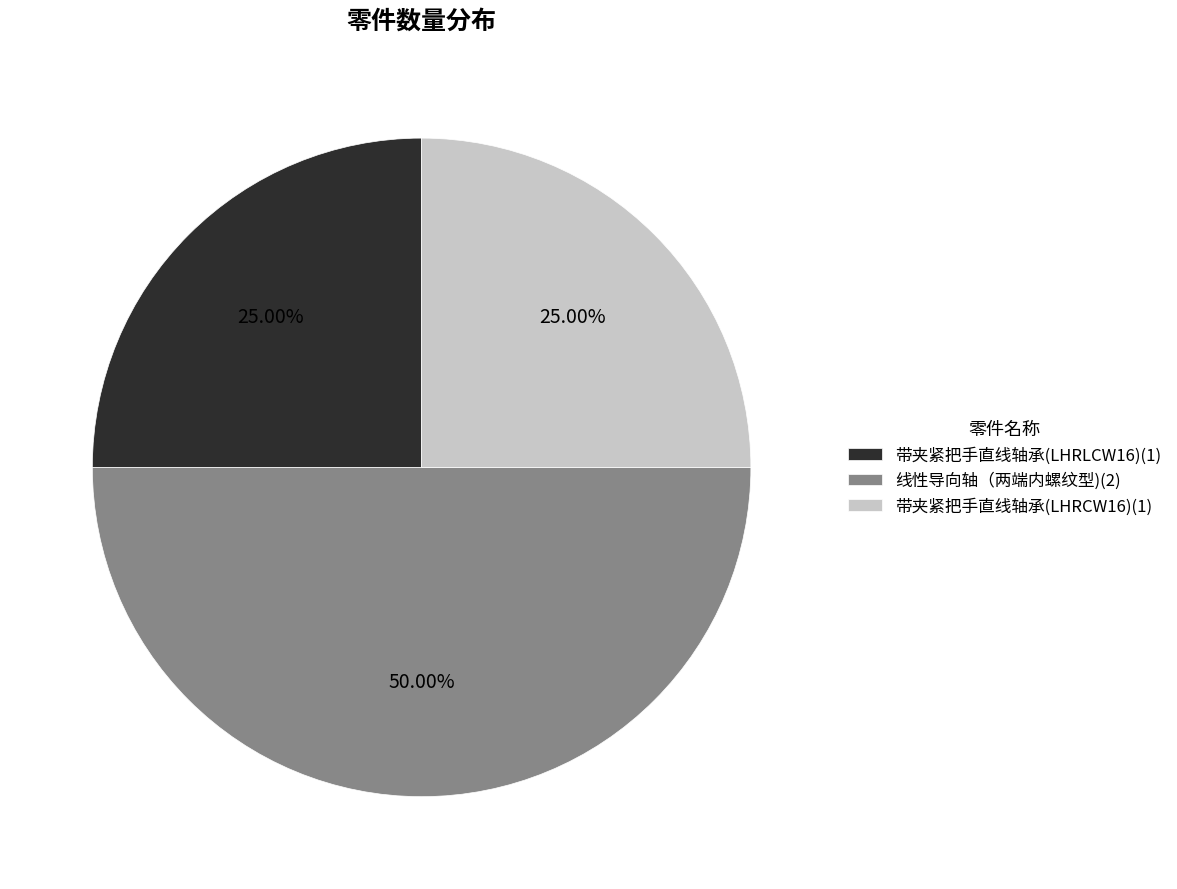

What percentage is the 带夹紧把手直线轴承(LHRCW16) slice, to the nearest percent?

25%